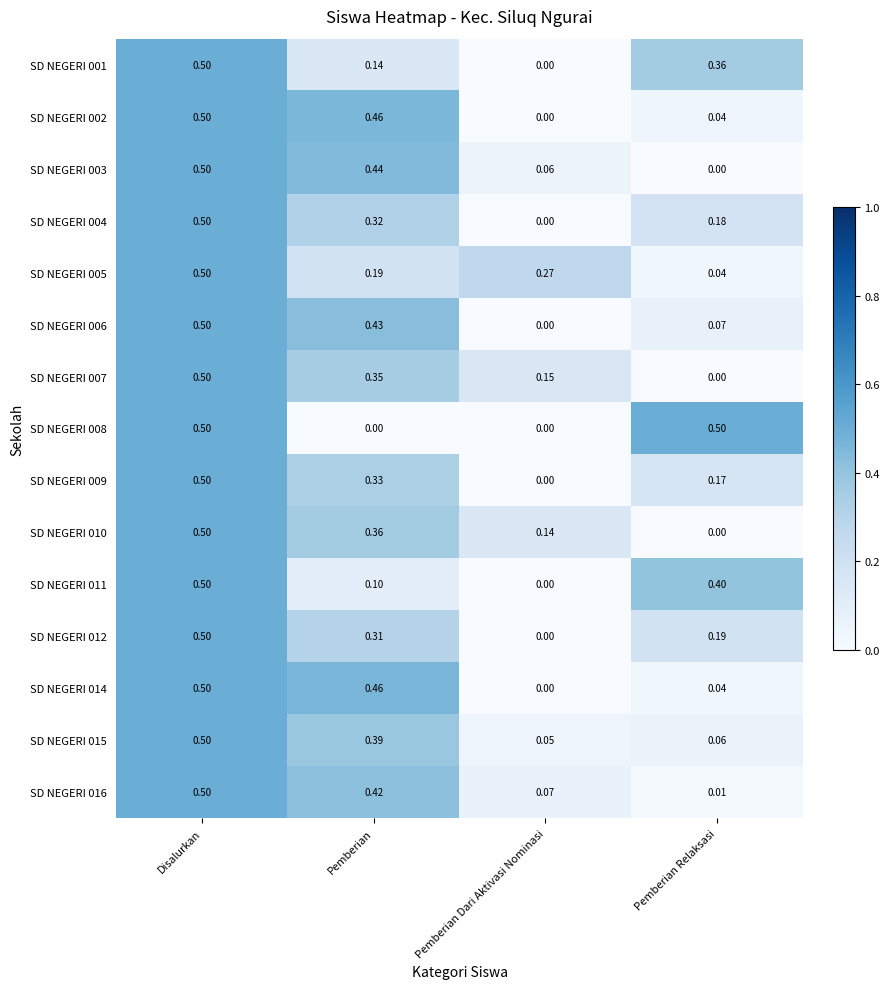

Is the value of SD NEGERI 010 at Disalurkan greater than the value of SD NEGERI 005 at Pemberian Relaksasi?

Yes